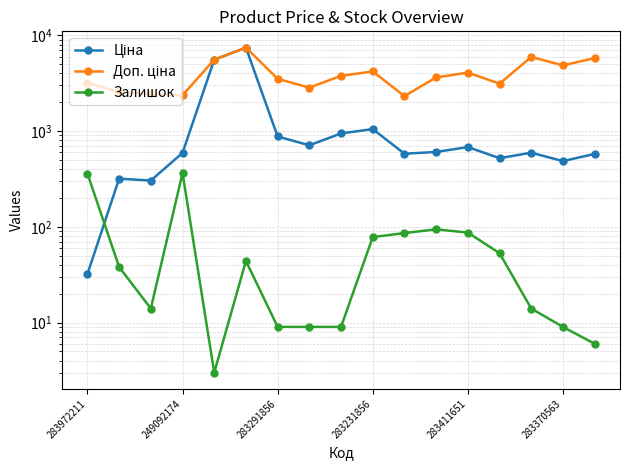

What is the value of the Ціна point at the 14th from the left?

520.6